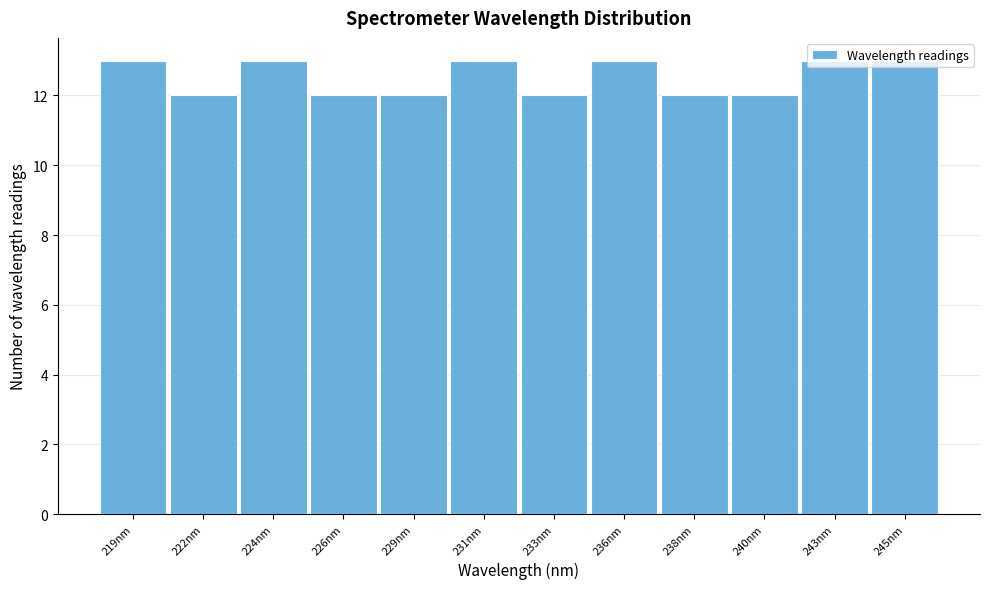

What is the greatest value displayed?

13